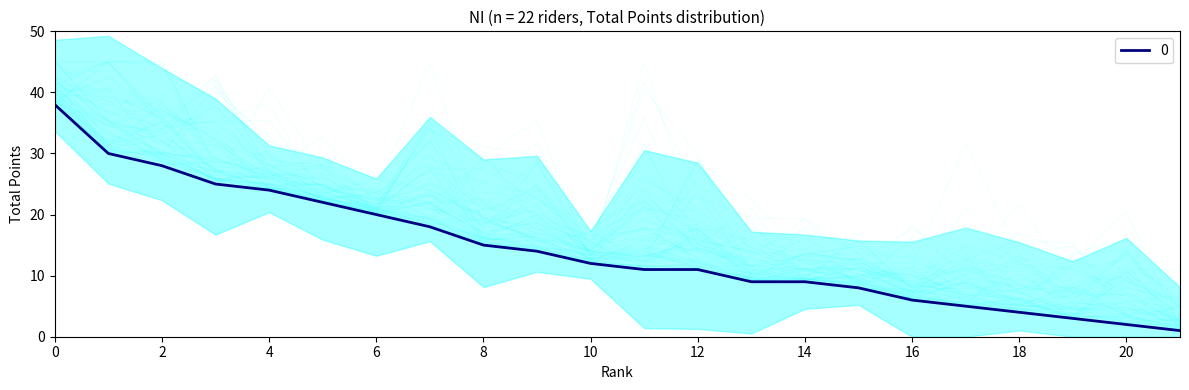

Is it true that 0 equals 1 at 18?

False